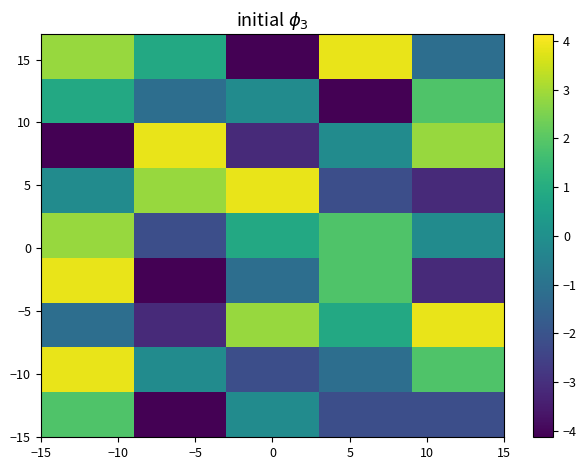

Count the number of categories in the chart.

5